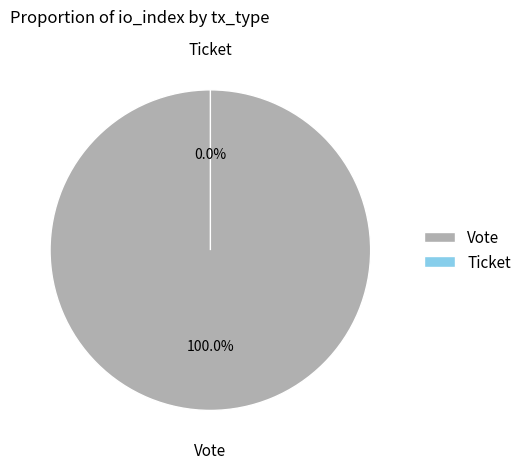

What is the smallest slice in the pie chart?

Ticket